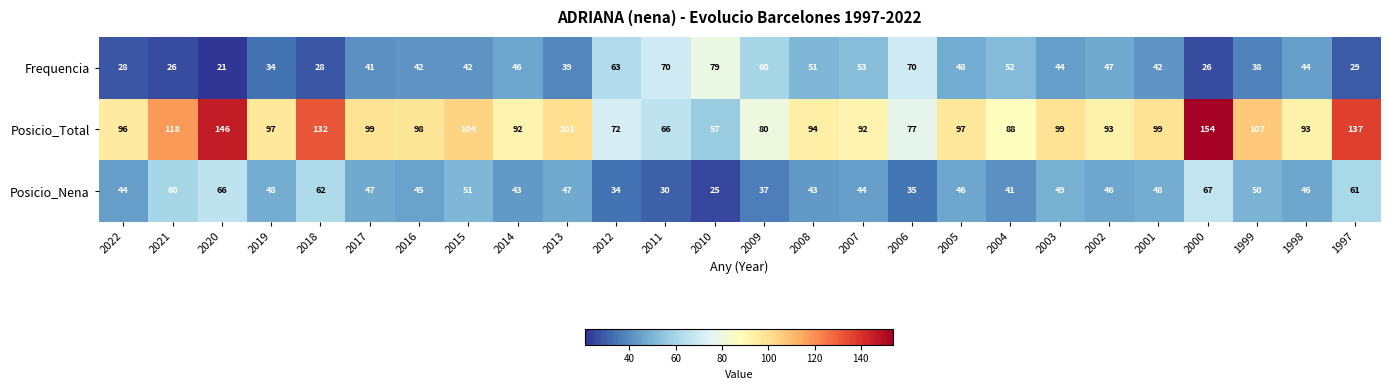

What is the spread (max minus min) of values at 2021?

92